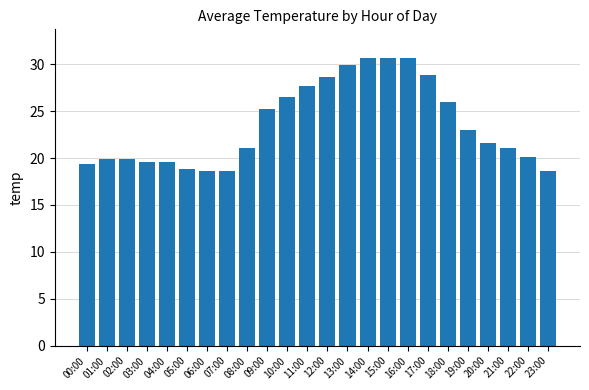

What is the sum of the values at 20:00 and 04:00?

41.2